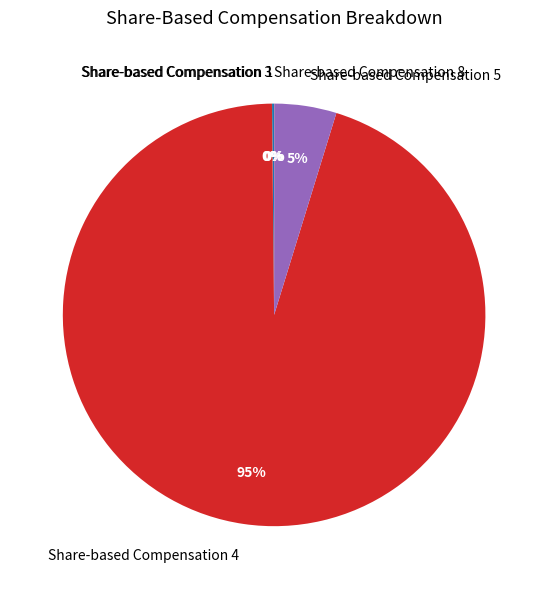

Does Share-based Compensation 4 represent more than half of the total?

Yes